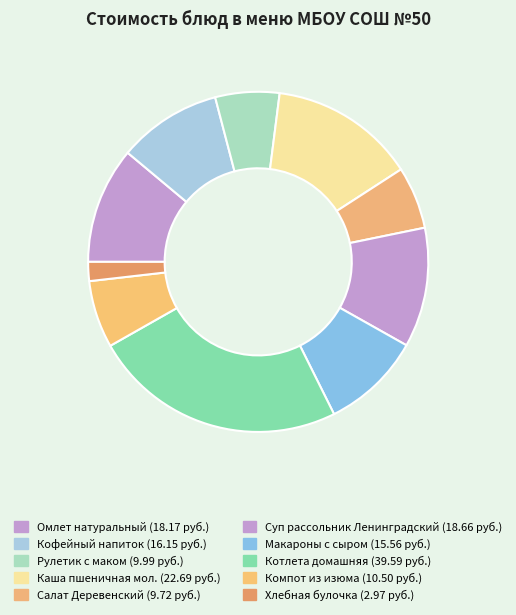

To the nearest percent, what portion does Каша пшеничная мол. represent?

14%